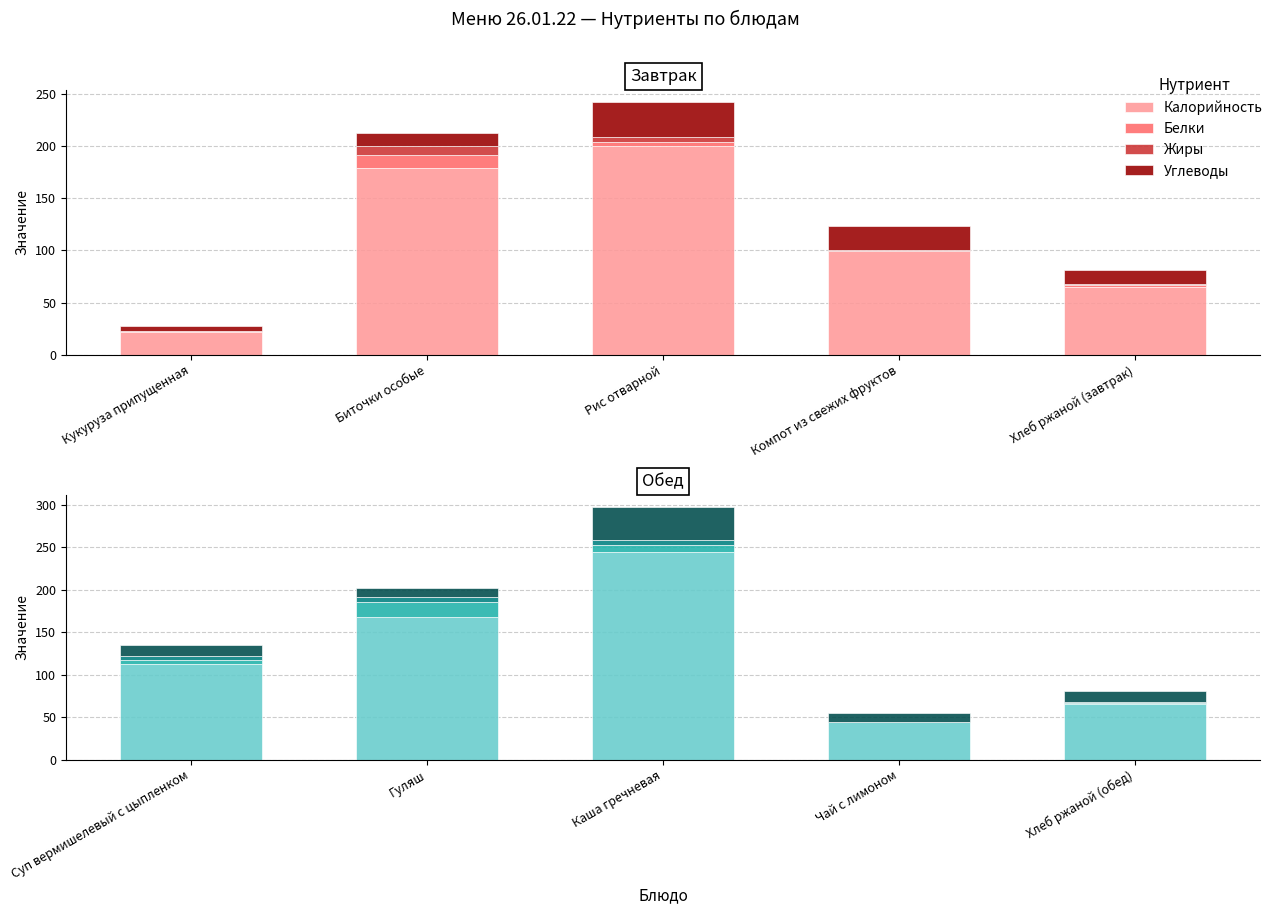

What is the label of the 4th bar from the left?

Чай с лимоном